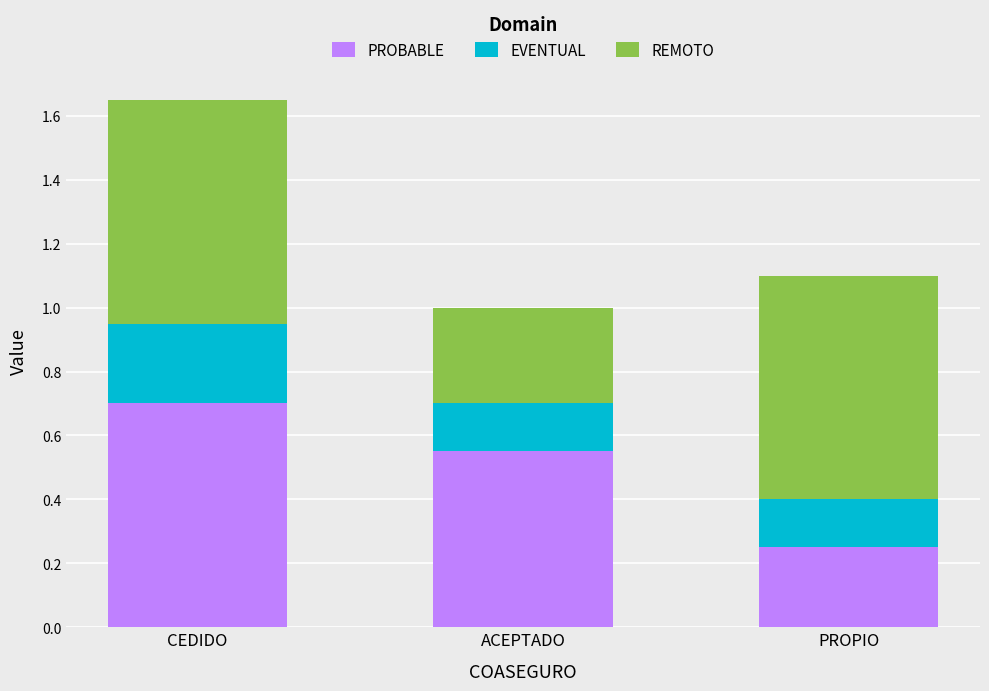

What is the total value across all series at PROPIO?

1.1